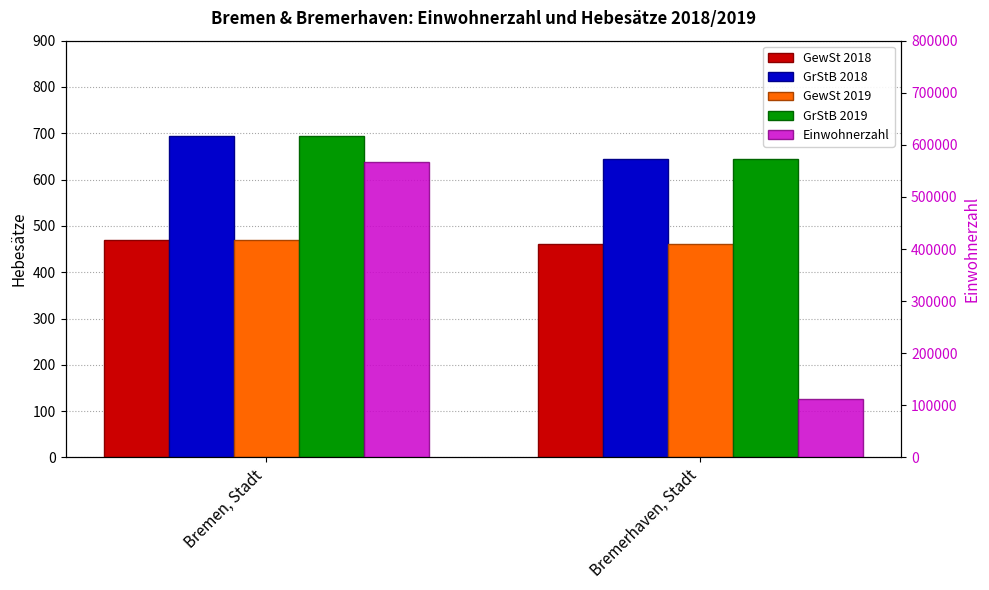

What is the greatest value displayed?

568006